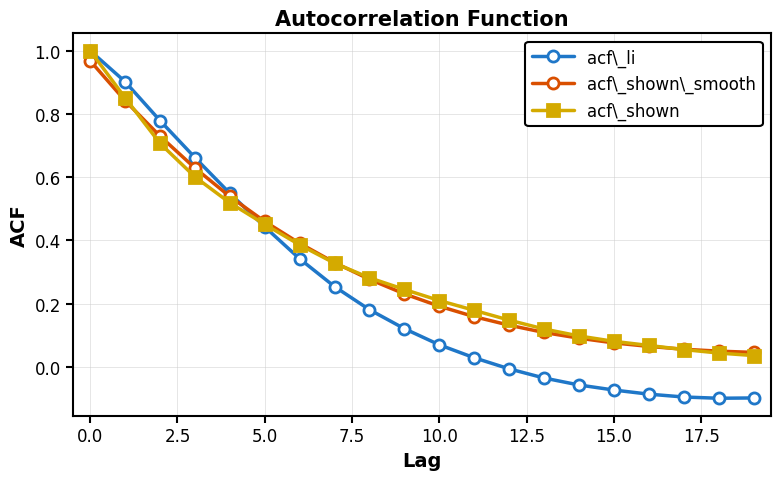

Which series has the largest range (max minus min)?

acf\_li